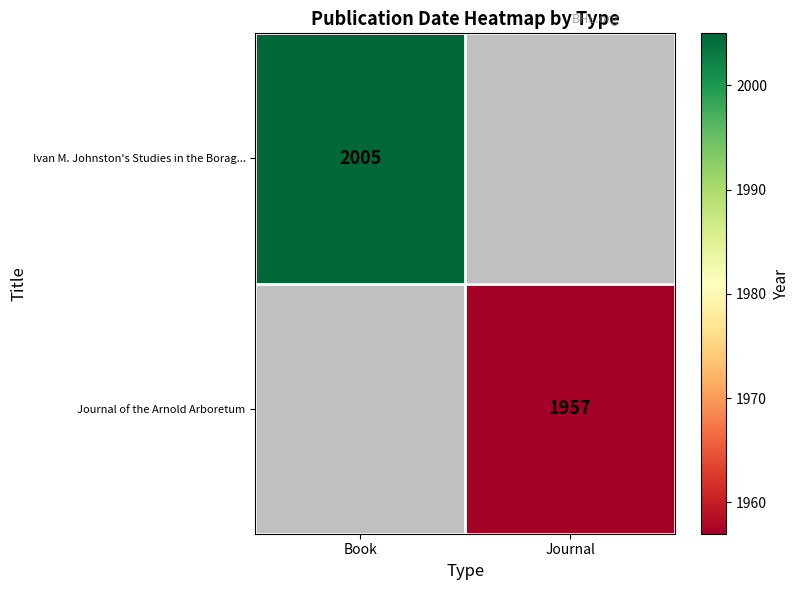

The value of Ivan M. Johnston's Studies in the Borag... at Book is 2005. True or false?

True